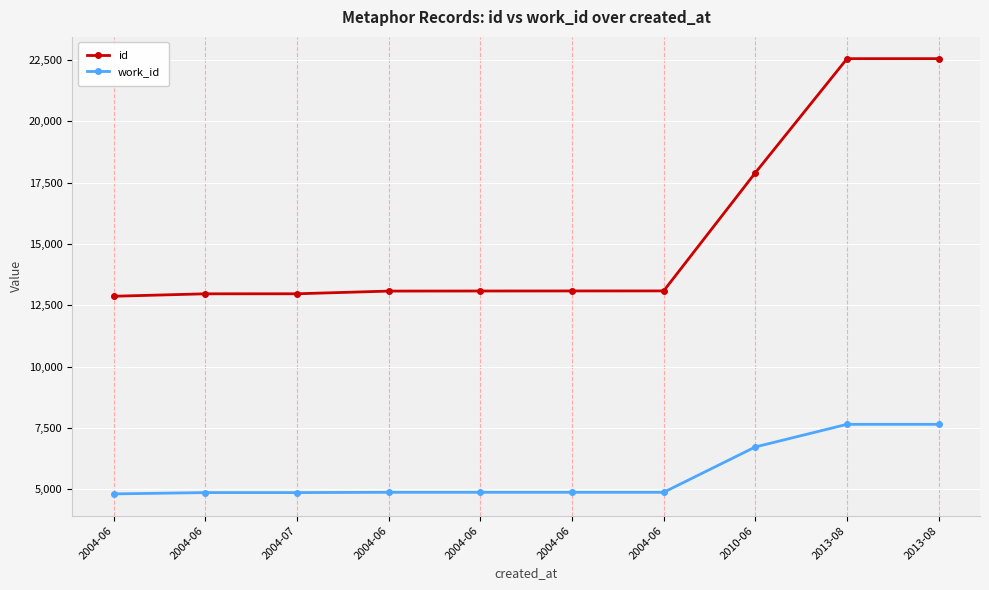

What is the label of the 6th point from the right?

2004-06